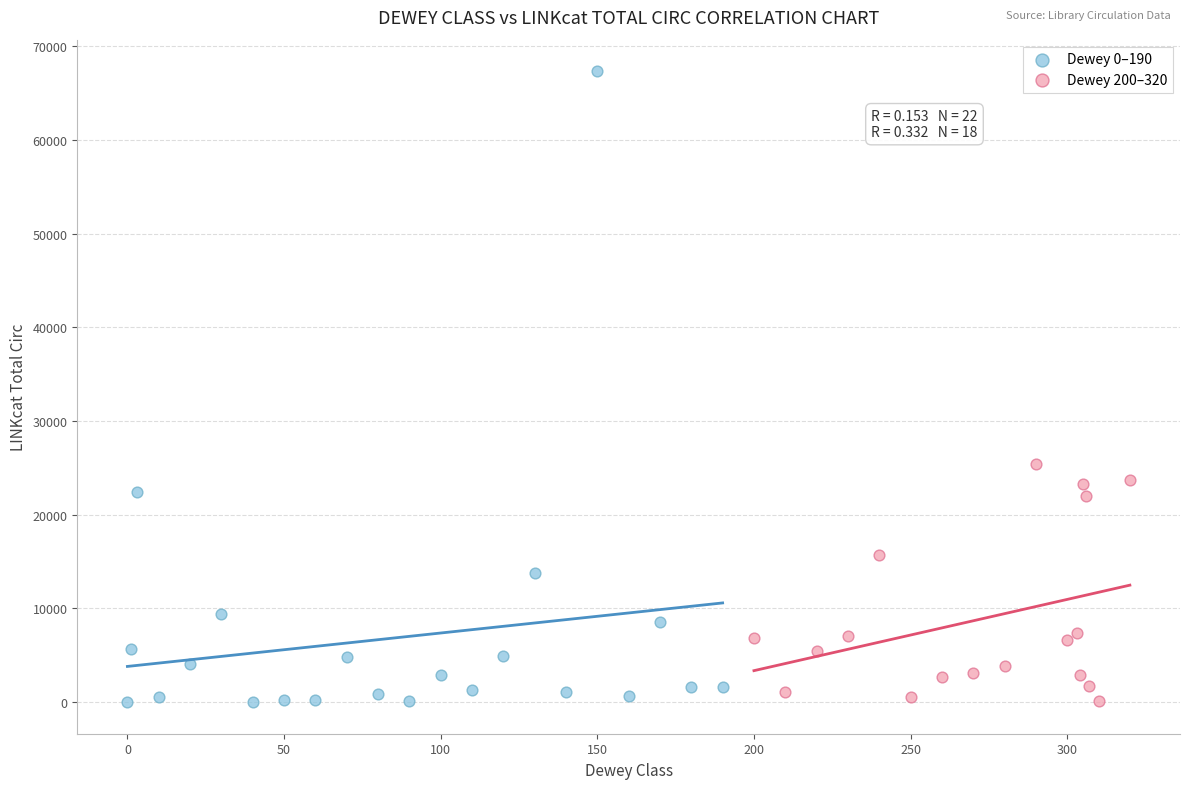

Which series contains the highest Y value?

Dewey 0–190